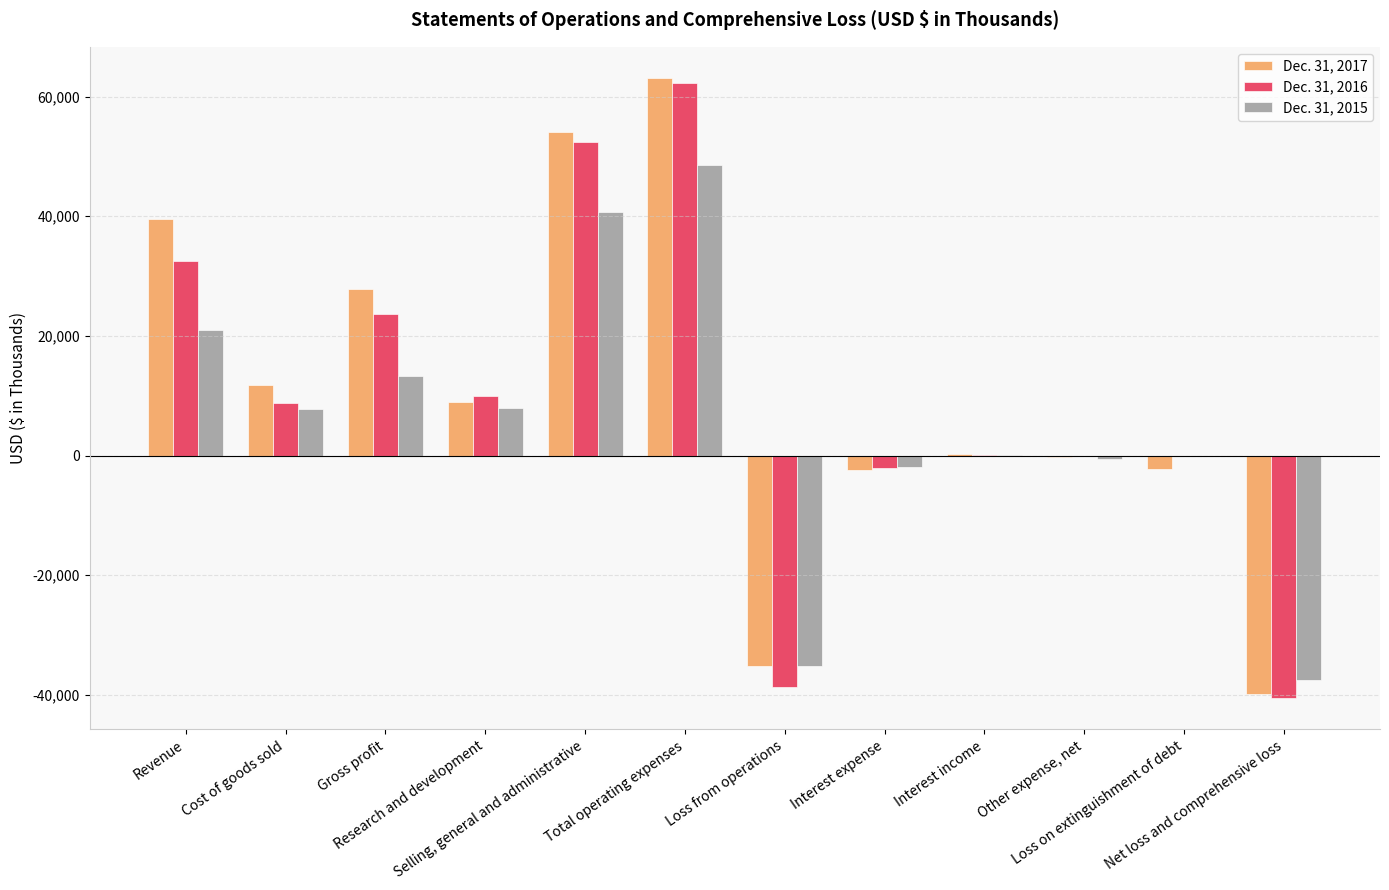

How many categories are shown in the chart?

12